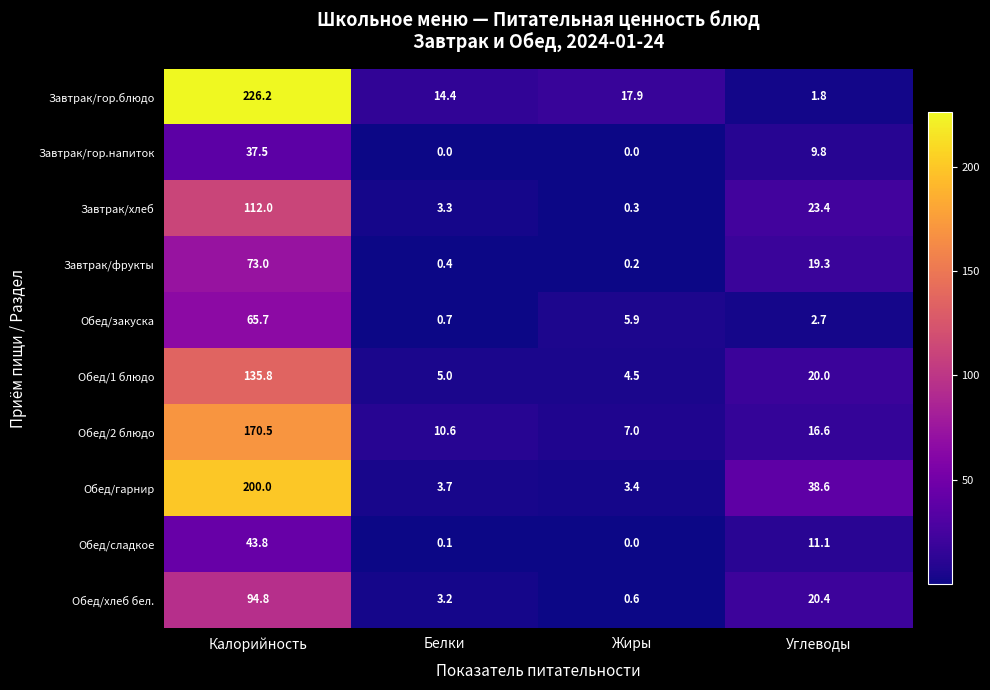

Which series changed the most between Белки and Углеводы?

Обед/гарнир